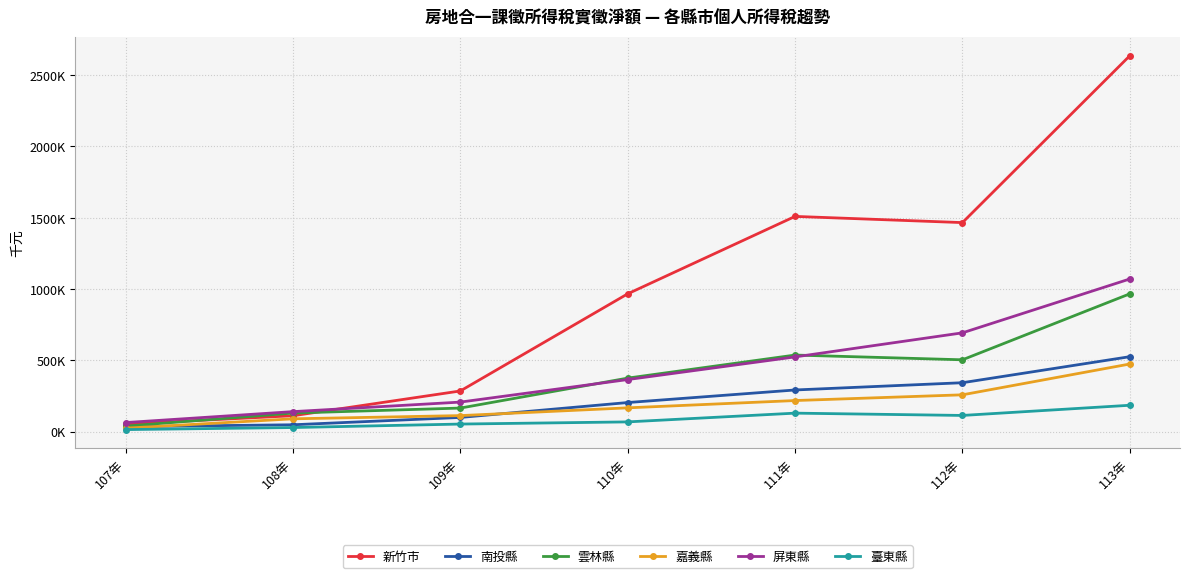

Does the chart have visible grid lines?

Yes